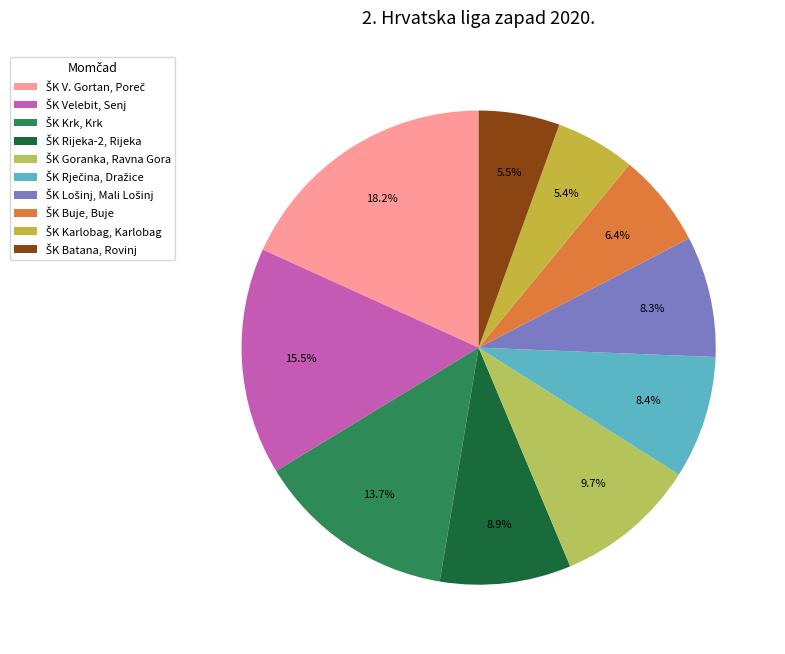

Count the number of slices in the pie.

10